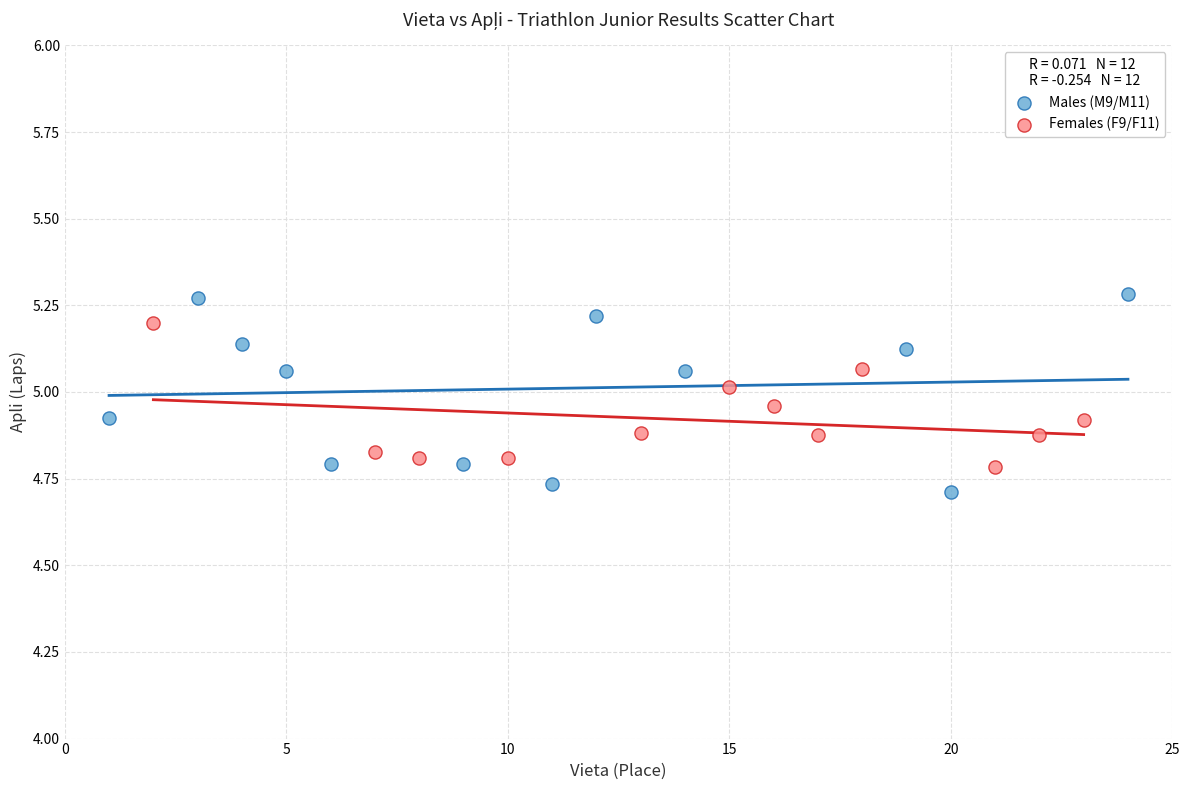

Which series reaches the maximum Y coordinate?

Males (M9/M11)